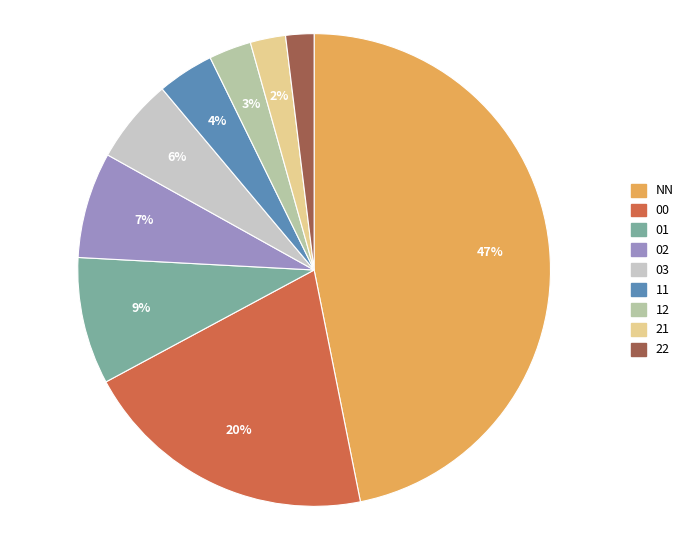

To the nearest percent, what is the difference between the 11 and 12 slice percentages?

1%